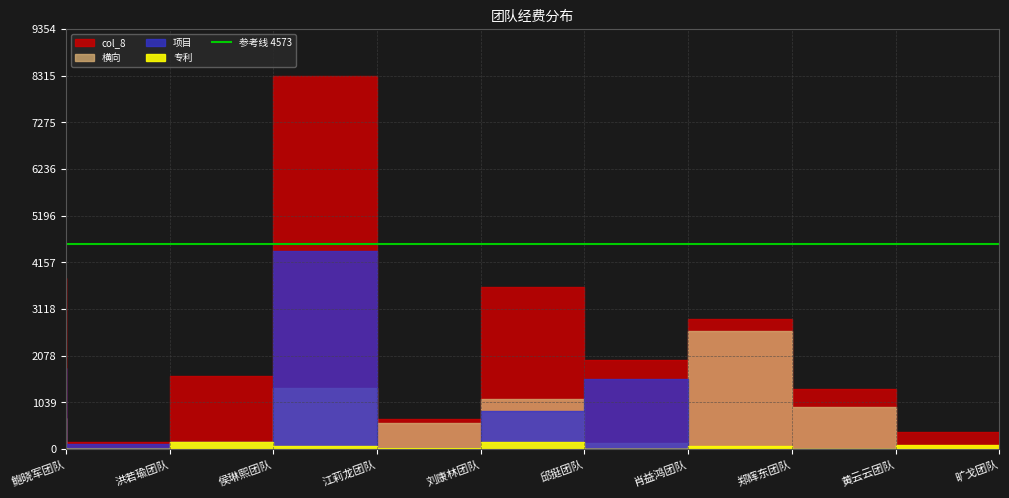

Which series has the widest spread of values?

col_8